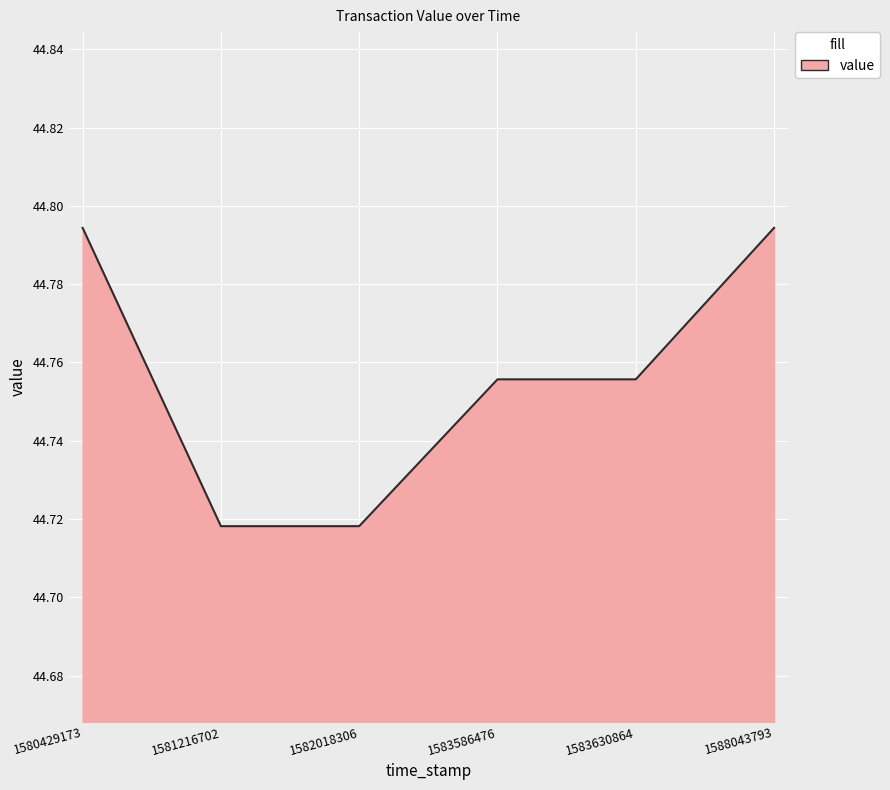

What is the ratio of the value at 1588043793 to the value at 1580429173?

1.0